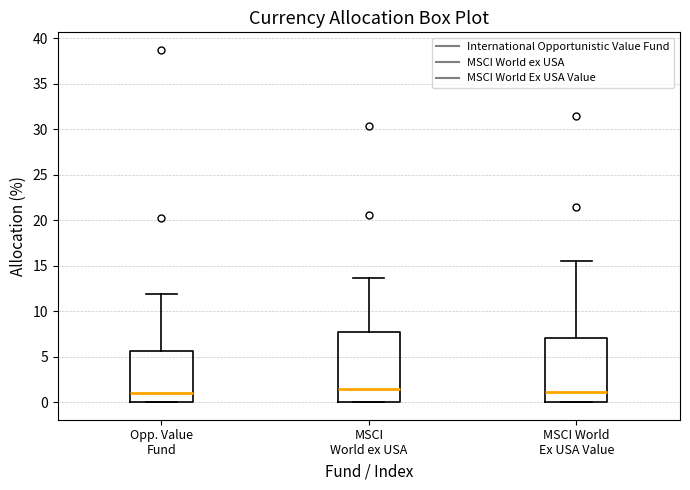

Comparing the boxes themselves (not the whiskers), which one is the tallest?

MSCI World ex USA